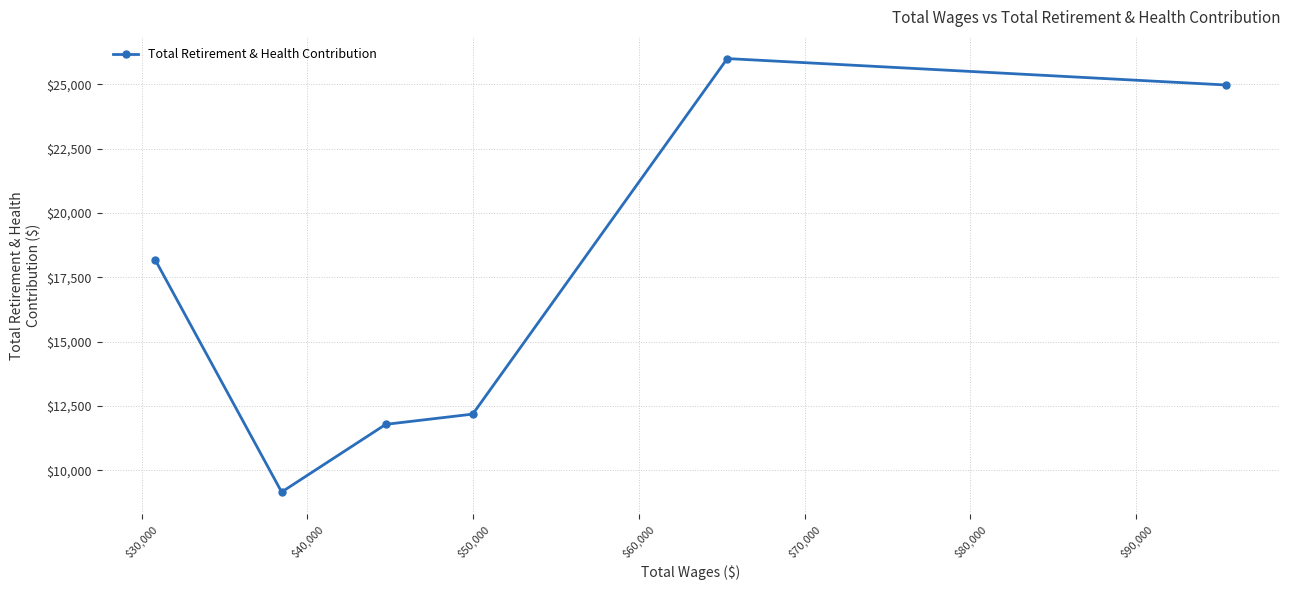

How many interior local peaks (higher than both neighbors) does the data have?

1